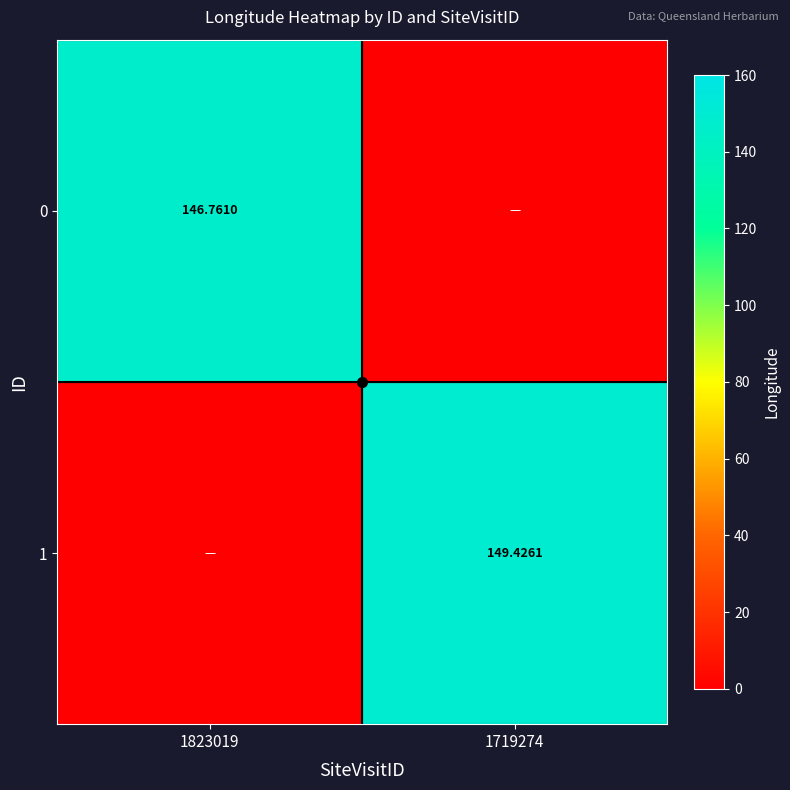

Is the value of 0 at 1823019 greater than the value of 1 at 1719274?

No